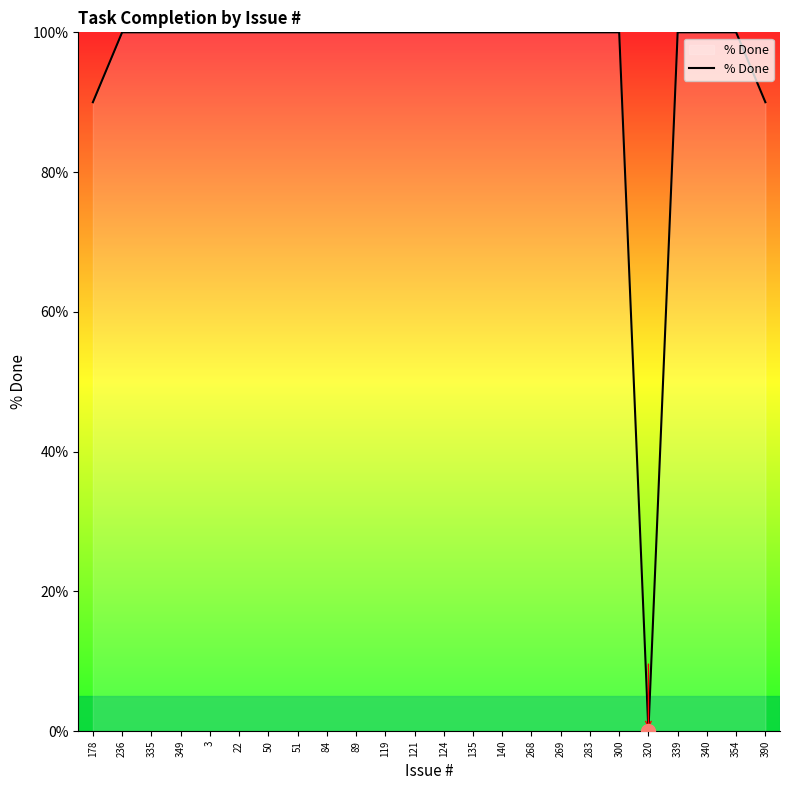

What position from the right is 89?

15